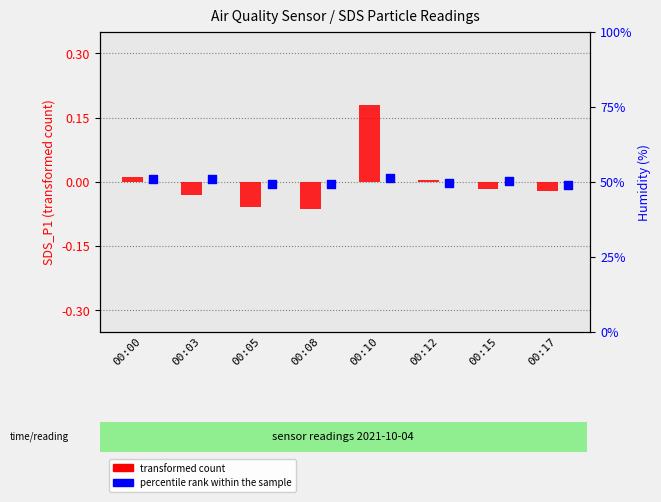

At how many categories does at least one series exceed 0?

5